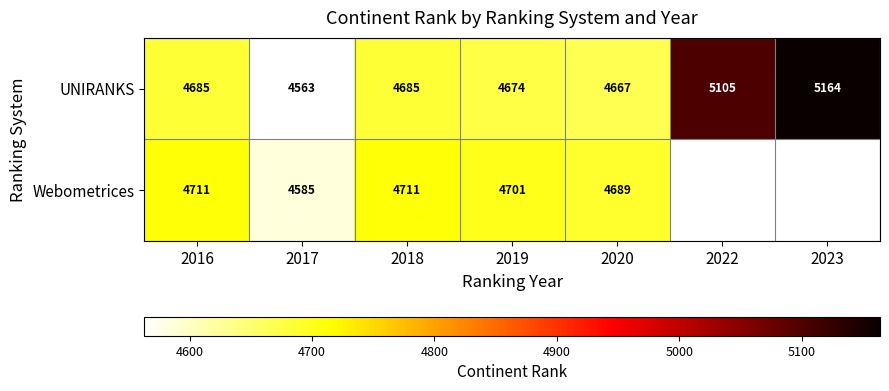

What is the sum of the Webometrices values at 2019 and 2017?

9286